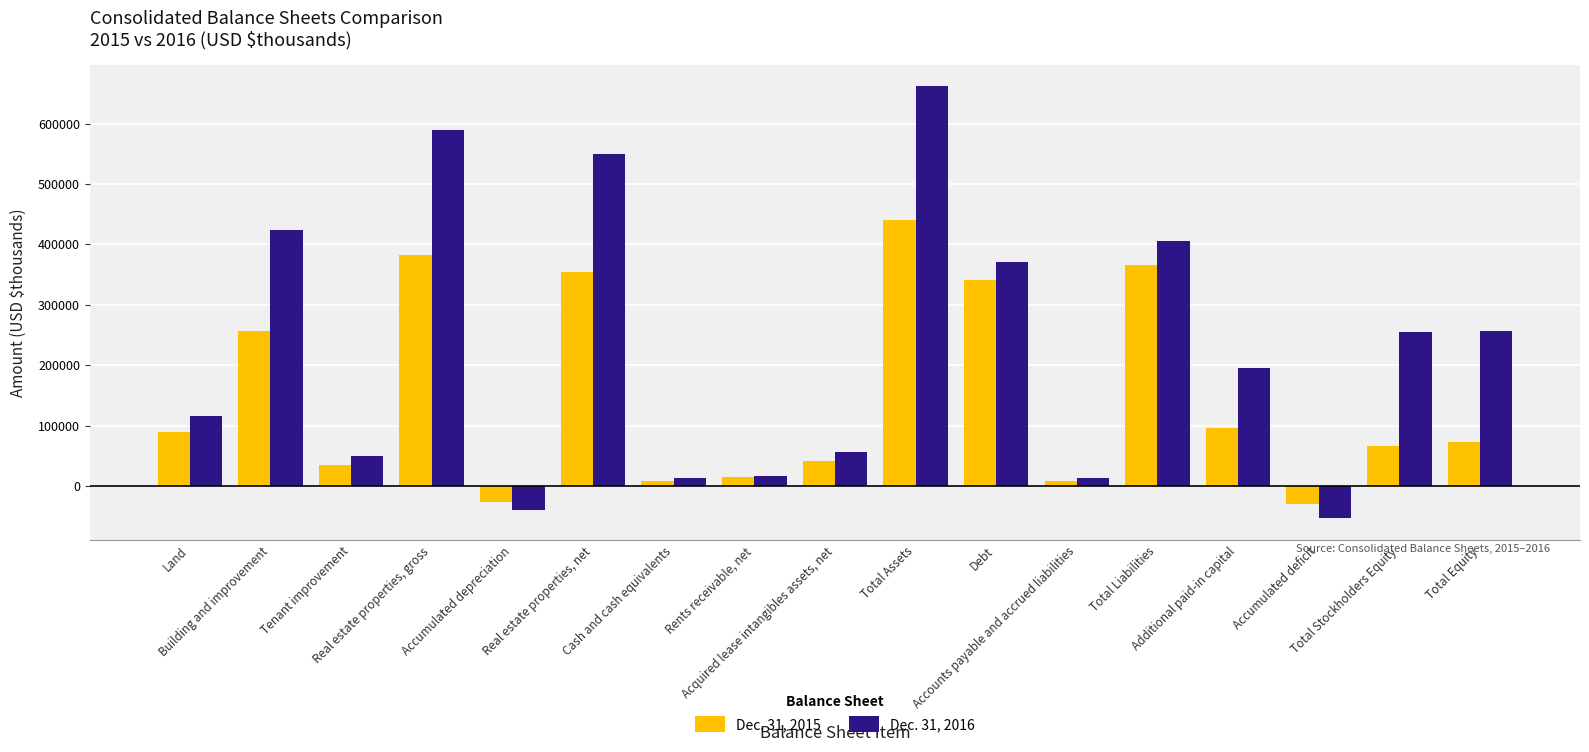

How many categories are shown in the chart?

17